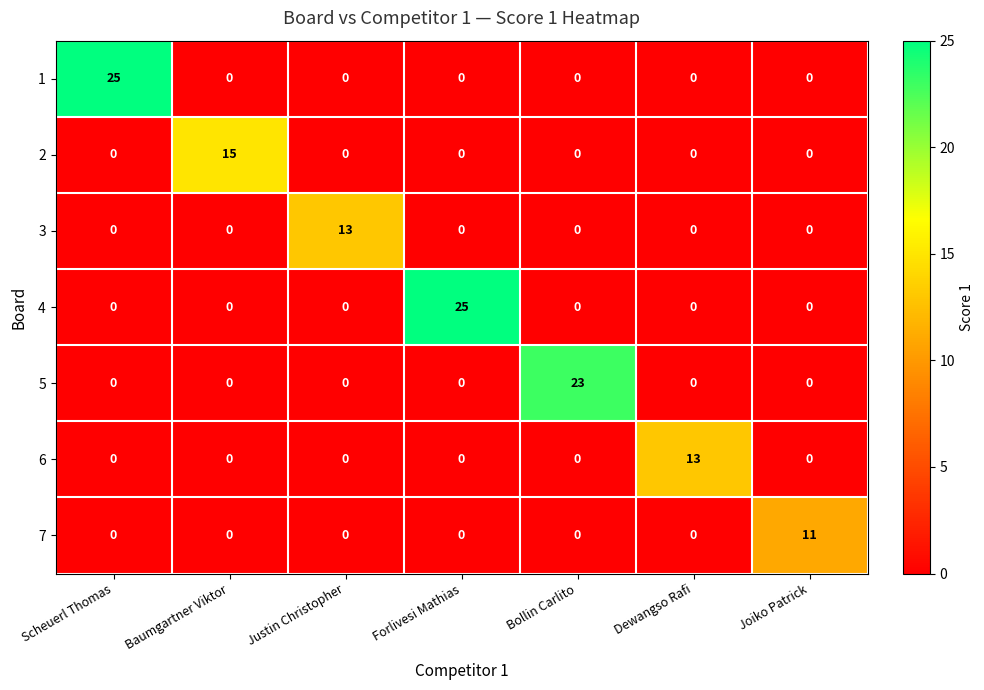

How many categories are shown in the chart?

7